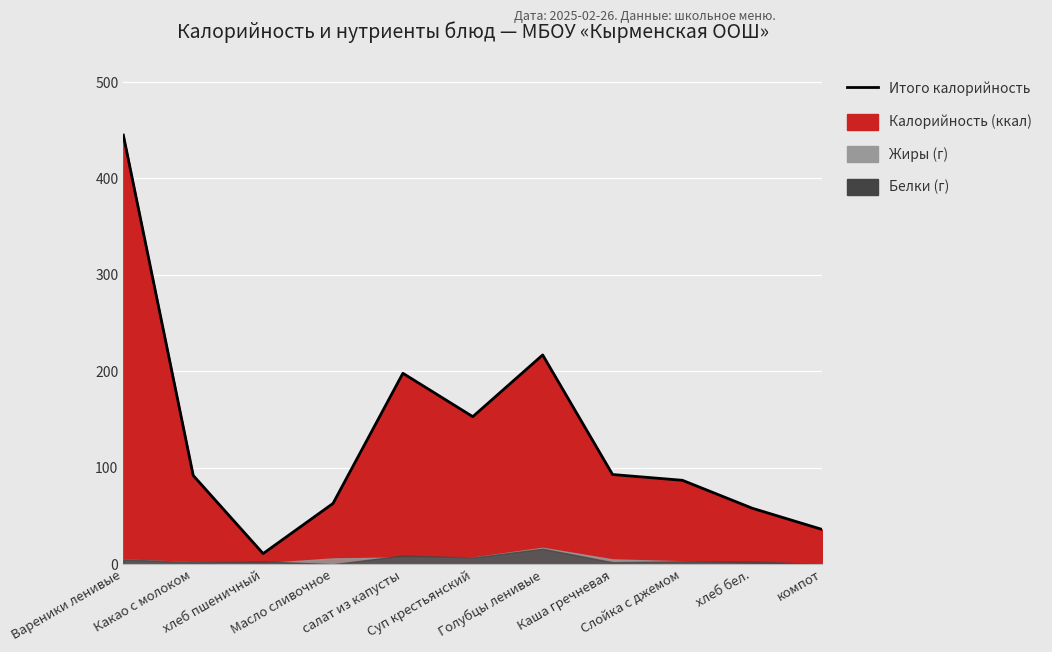

Reading left to right, transcribe all the data shown in this chart.

Вареники ленивые=445	Какао с молоком=92	хлеб пшеничный=11	Масло сливочное=63	салат из капусты=198	Суп крестьянский=153	Голубцы ленивые=217	Каша гречневая=93	Слойка с джемом=87	хлеб бел.=58	компот=36